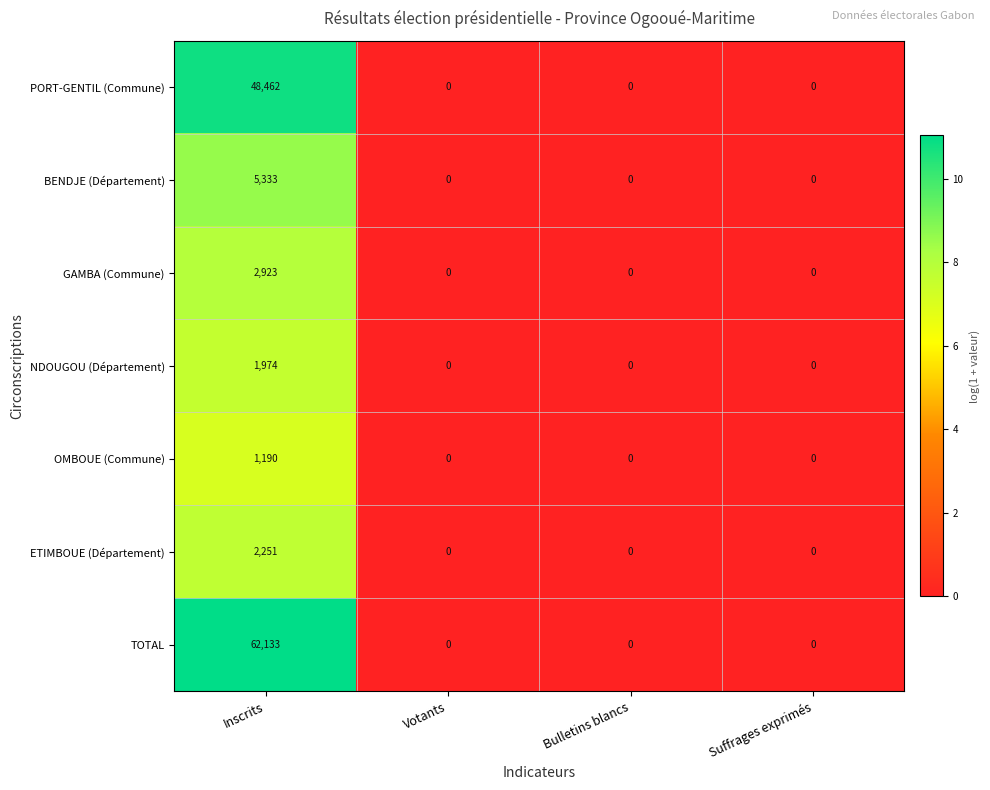

What is the sum of all GAMBA (Commune) values?

2923